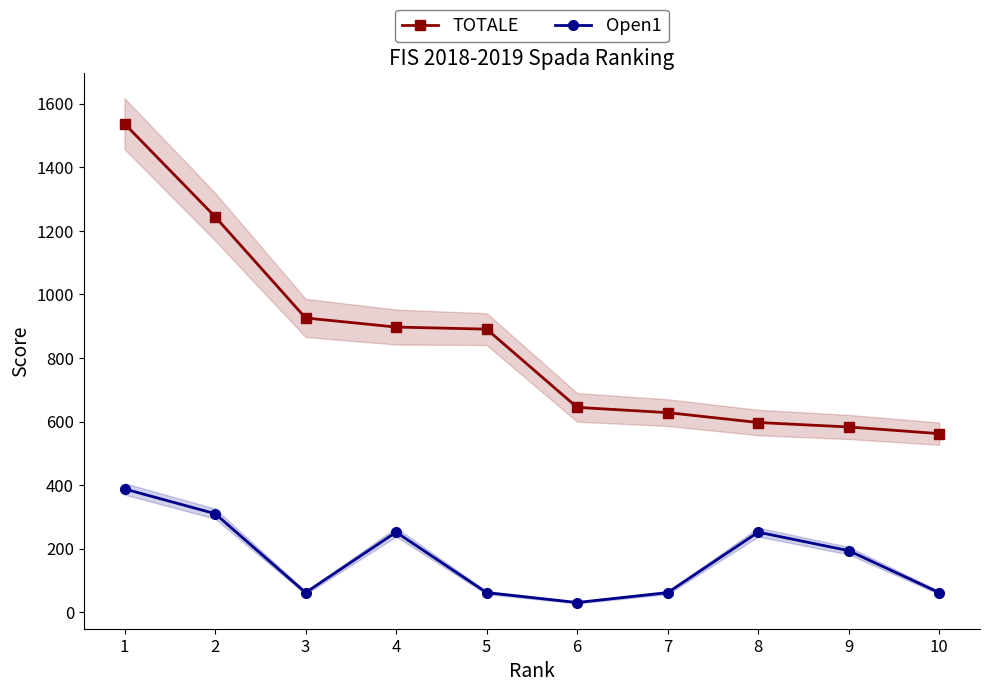

Rank the series by their average value, from highest to lowest.

TOTALE, Open1